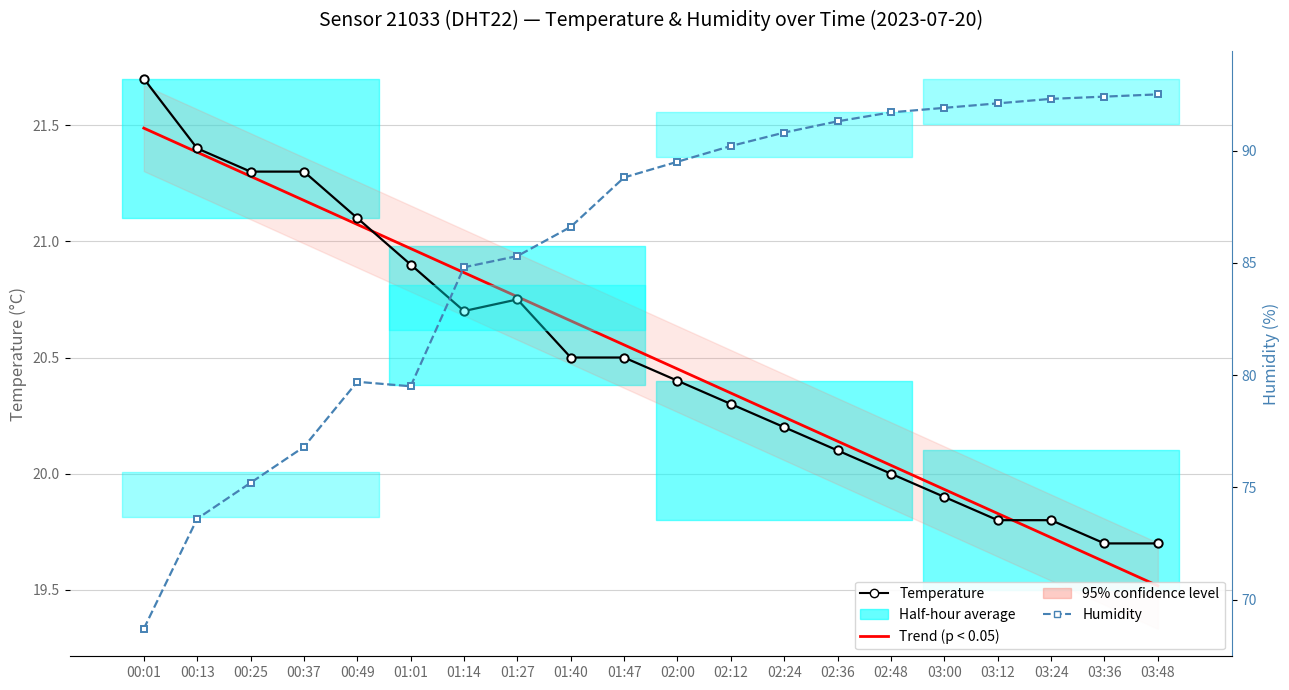

Between which two adjacent categories do Trend (p < 0.05) and Temperature first intersect?

00:49 and 01:01